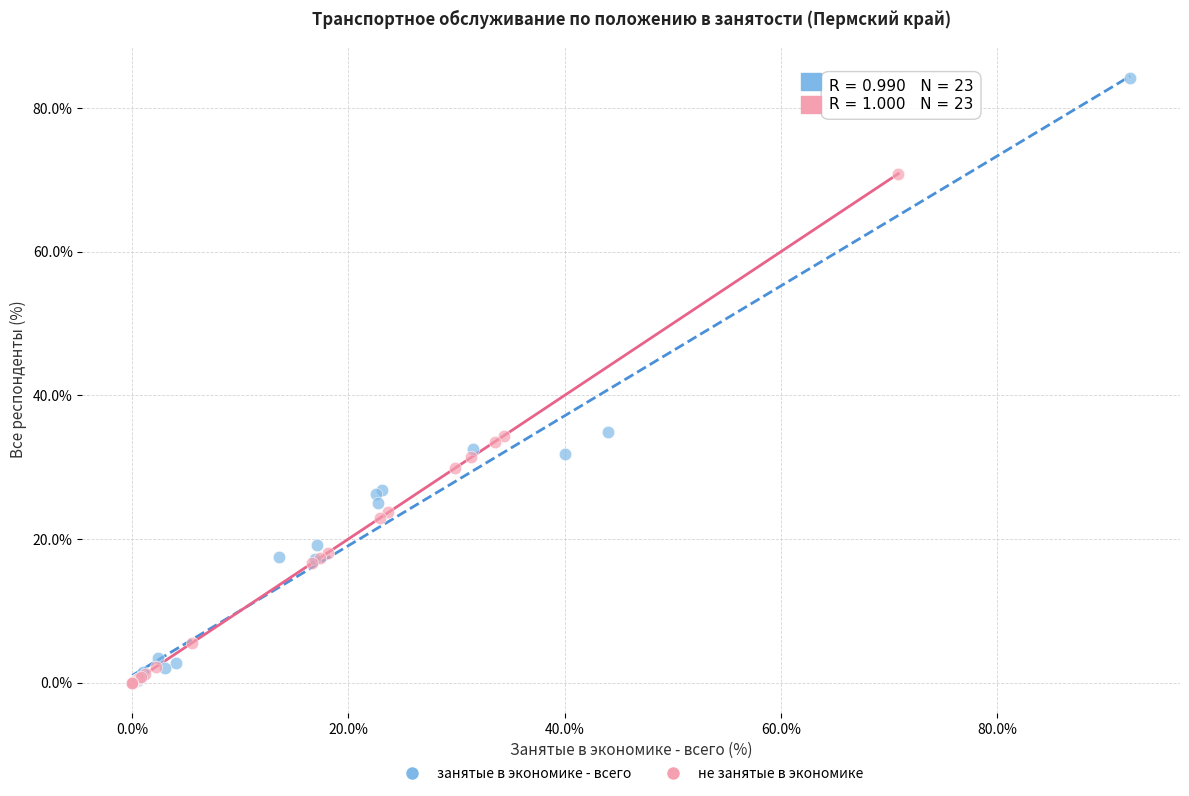

Which series contains the highest Y value?

занятые в экономике - всего